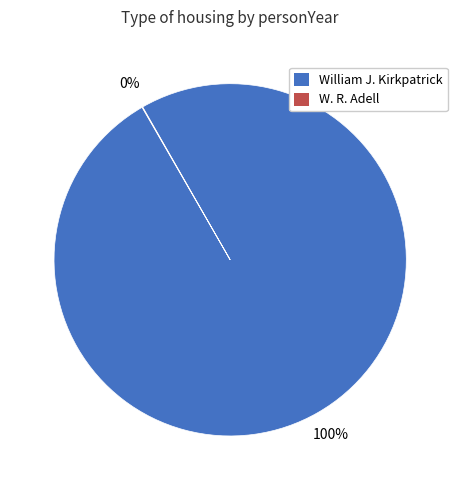

Is it true that William J. Kirkpatrick is 100% of the pie?

True